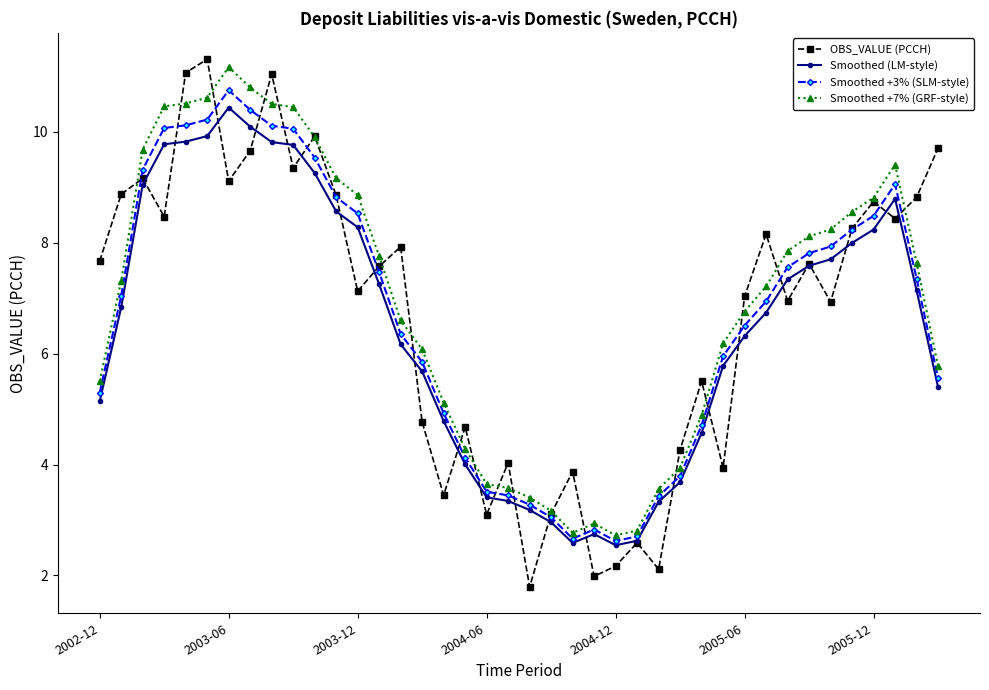

What is the minimum value shown in the chart?

1.8